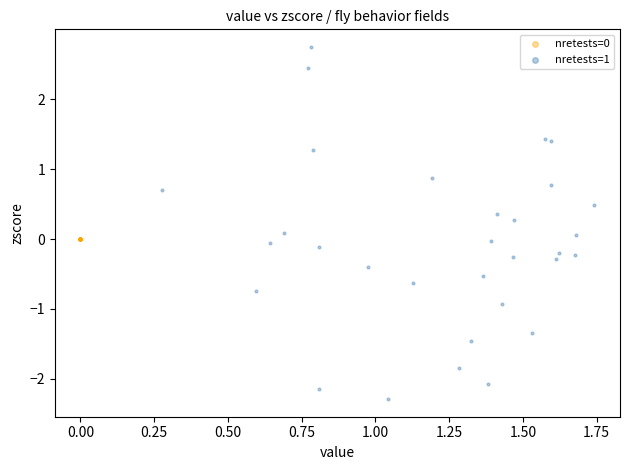

Which series reaches the minimum Y coordinate?

nretests=1